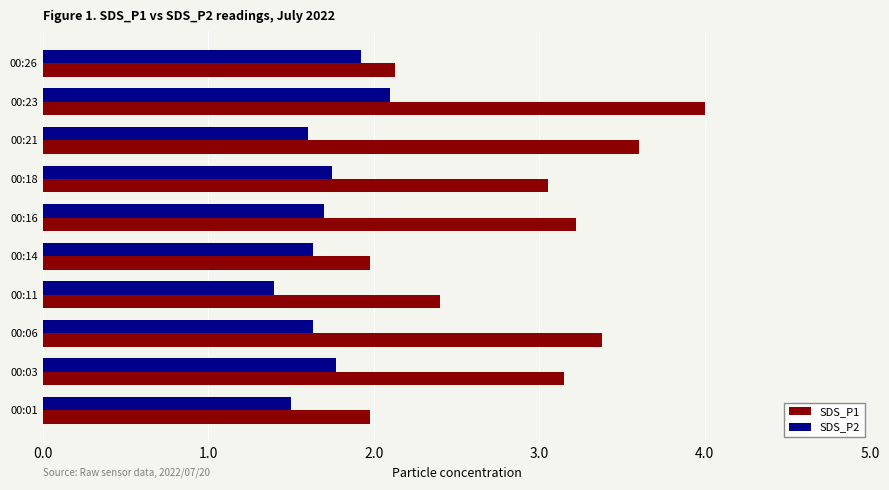

Is the value of SDS_P2 at 00:26 greater than the value of SDS_P1 at 00:21?

No